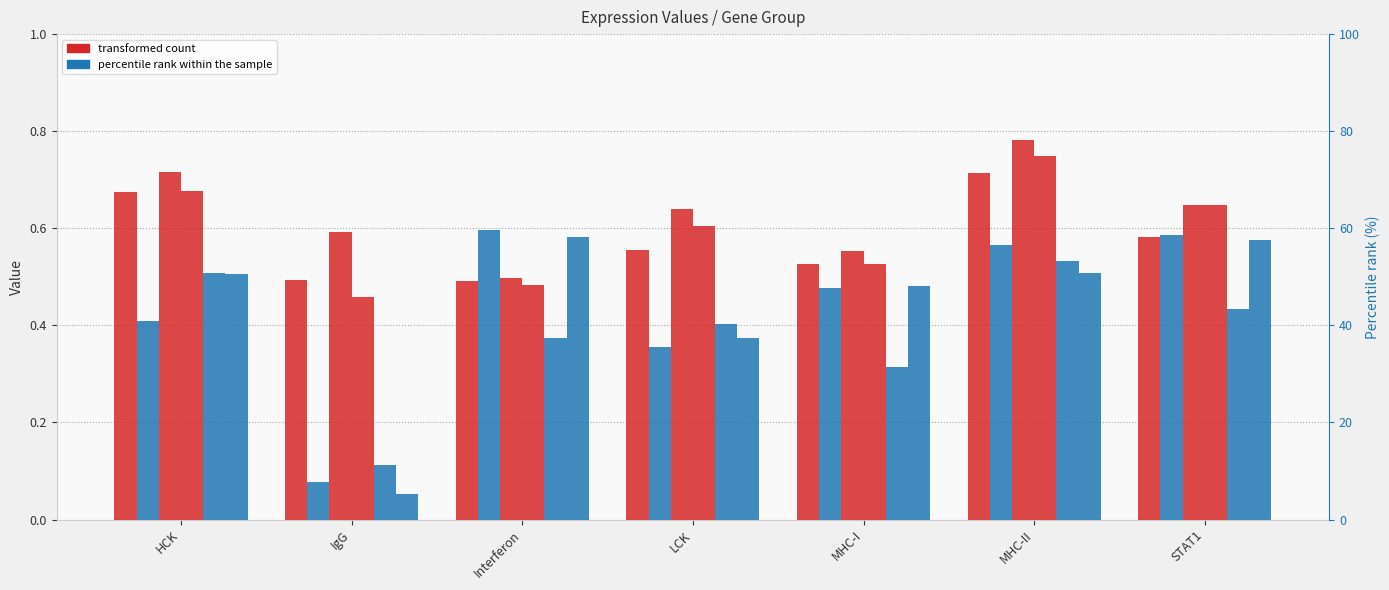

The value of T1 at Interferon is 0.3. True or false?

False